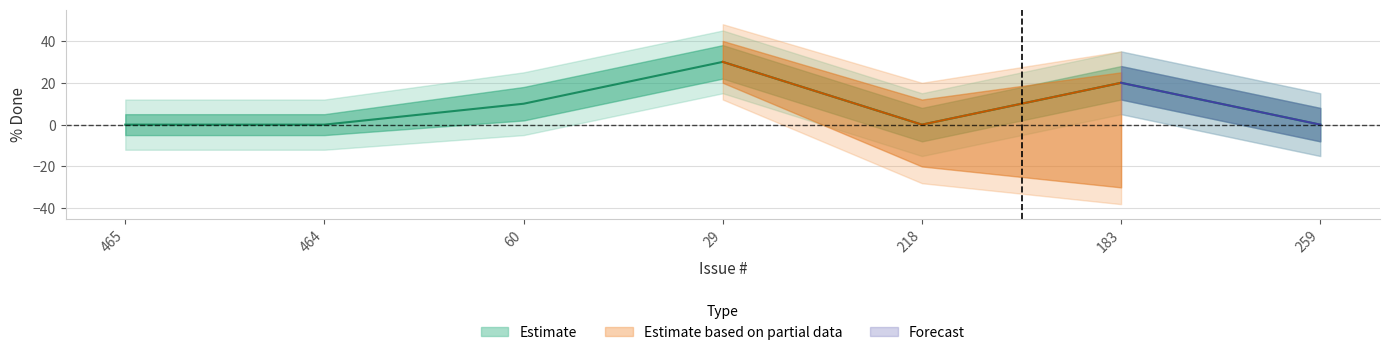

Does the chart display data point markers on the line(s)?

No